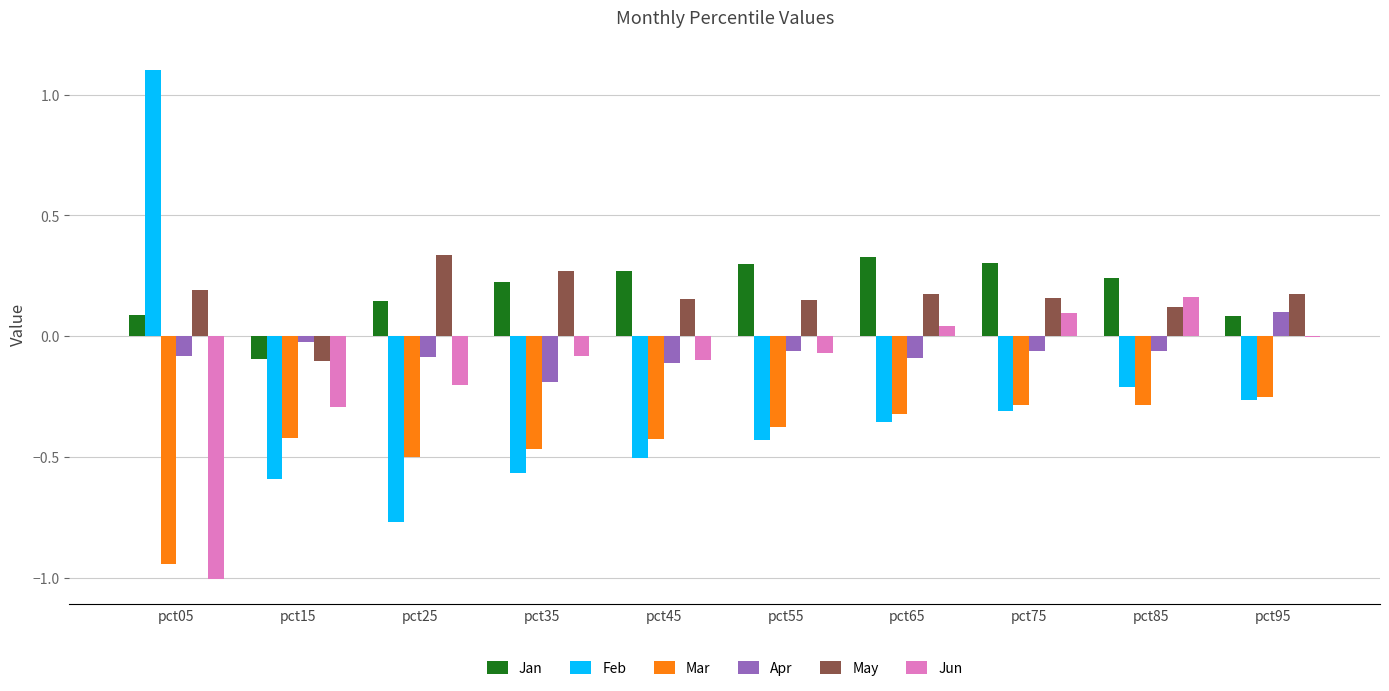

Is the value of Mar at pct35 greater than the value of Feb at pct75?

No